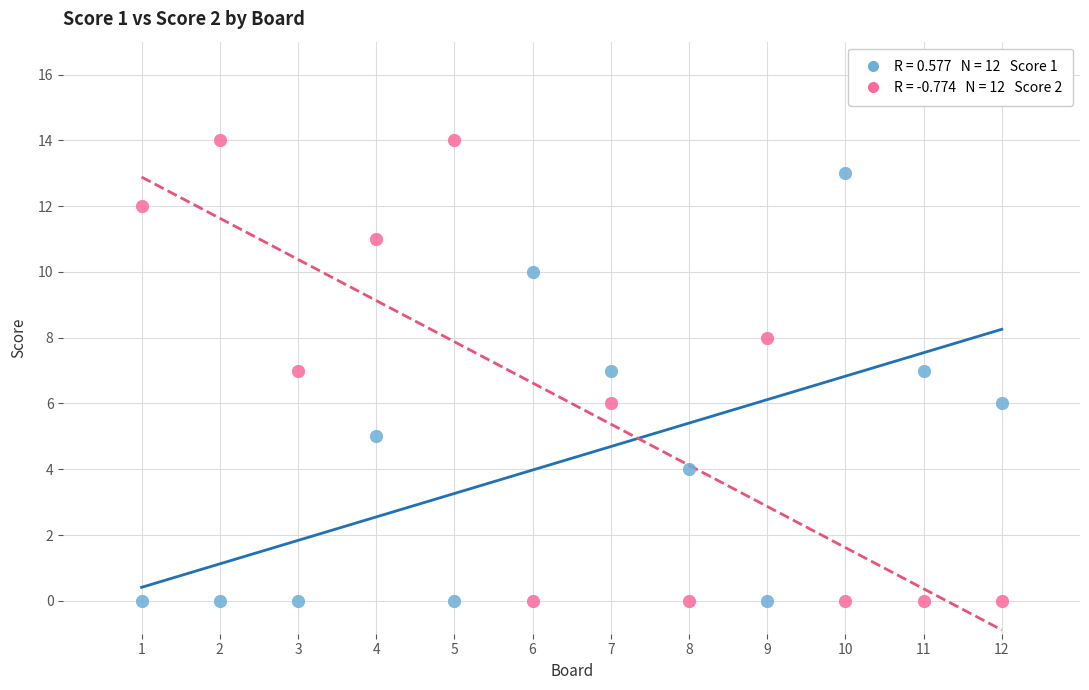

Across all data points, what is the range of X values (max minus min)?

11